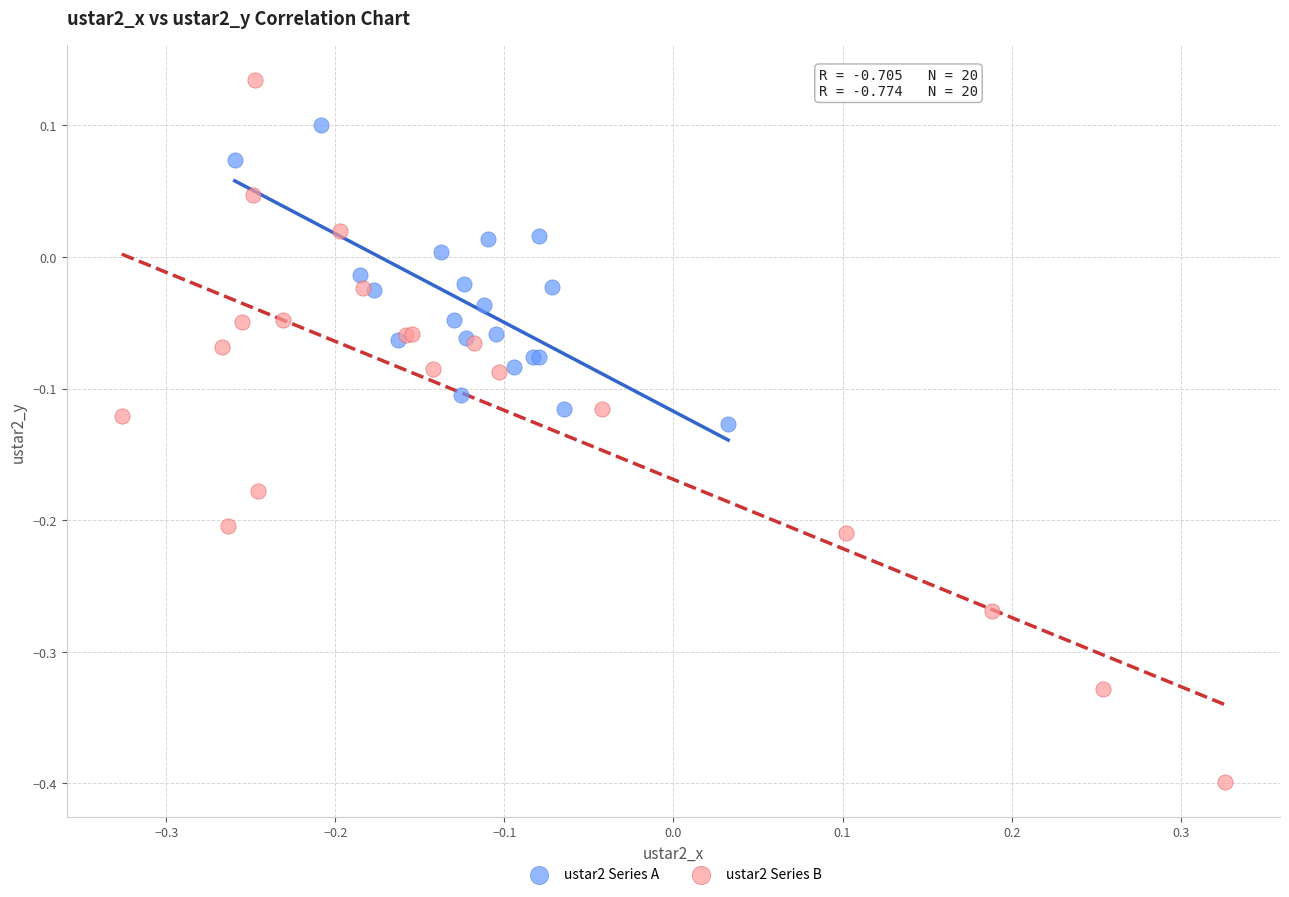

Which series has the widest spread of Y values?

ustar2 Series B